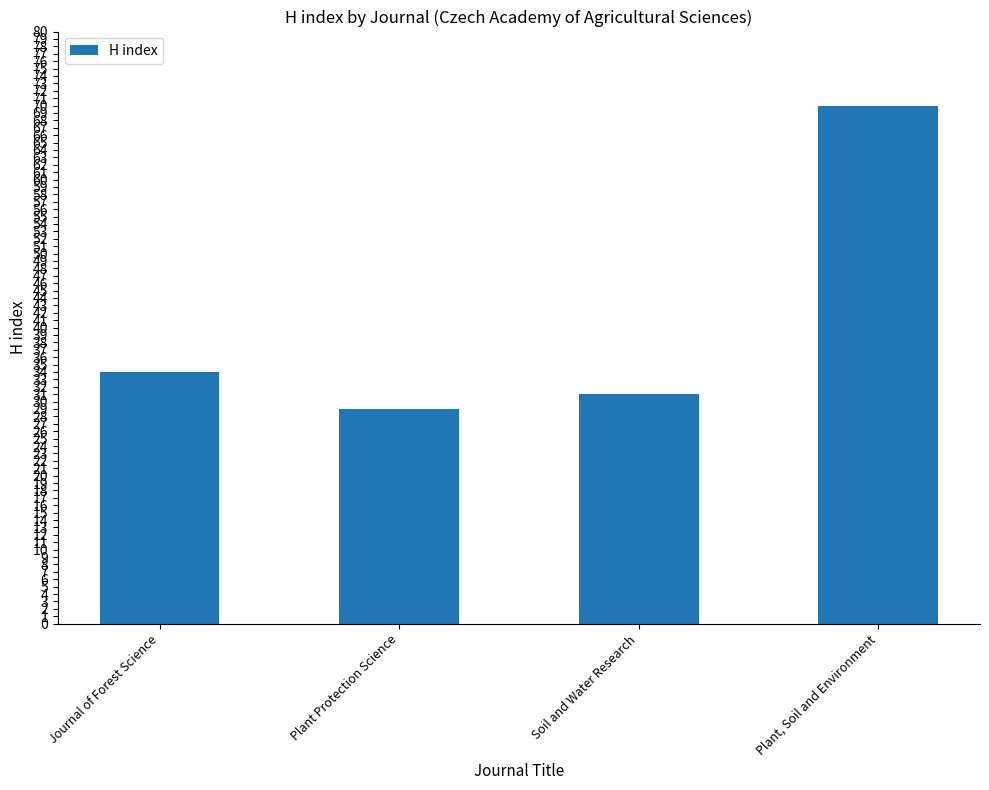

What is the maximum value shown in the chart?

70